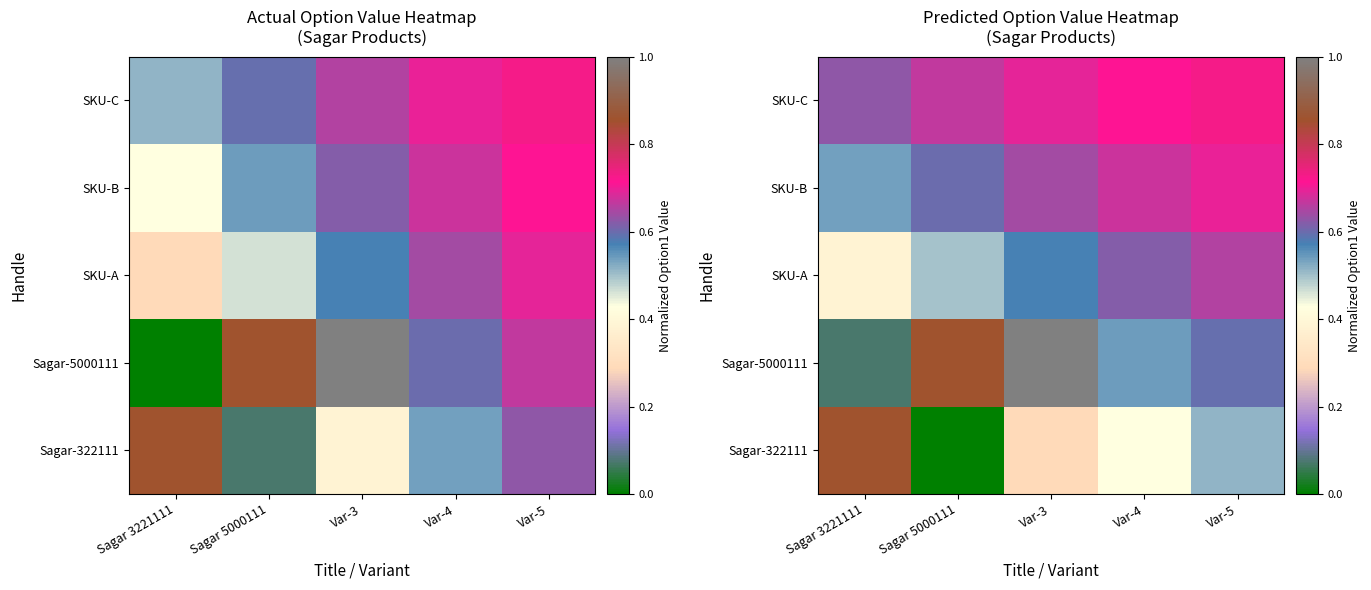

True or false: SKU-A has a value of 0.5 at Sagar 5000111.

True